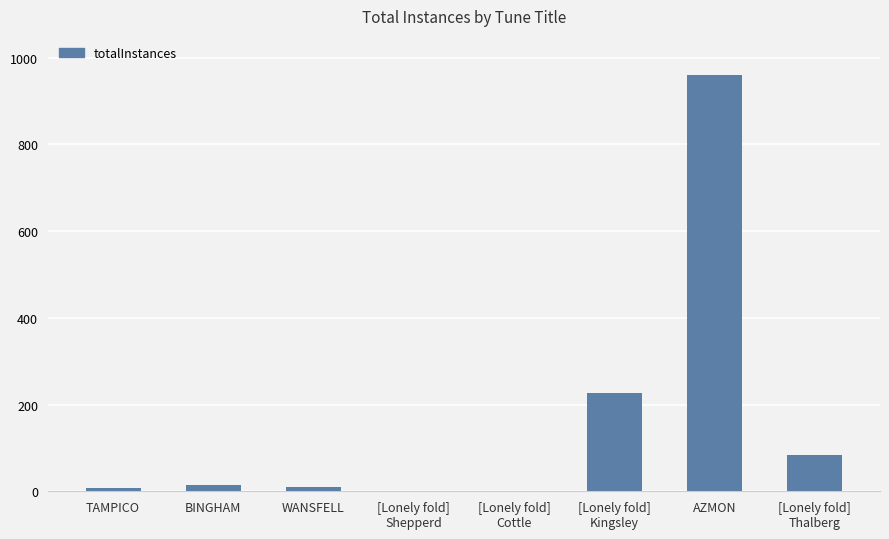

Which label corresponds to the largest value in the chart?

AZMON